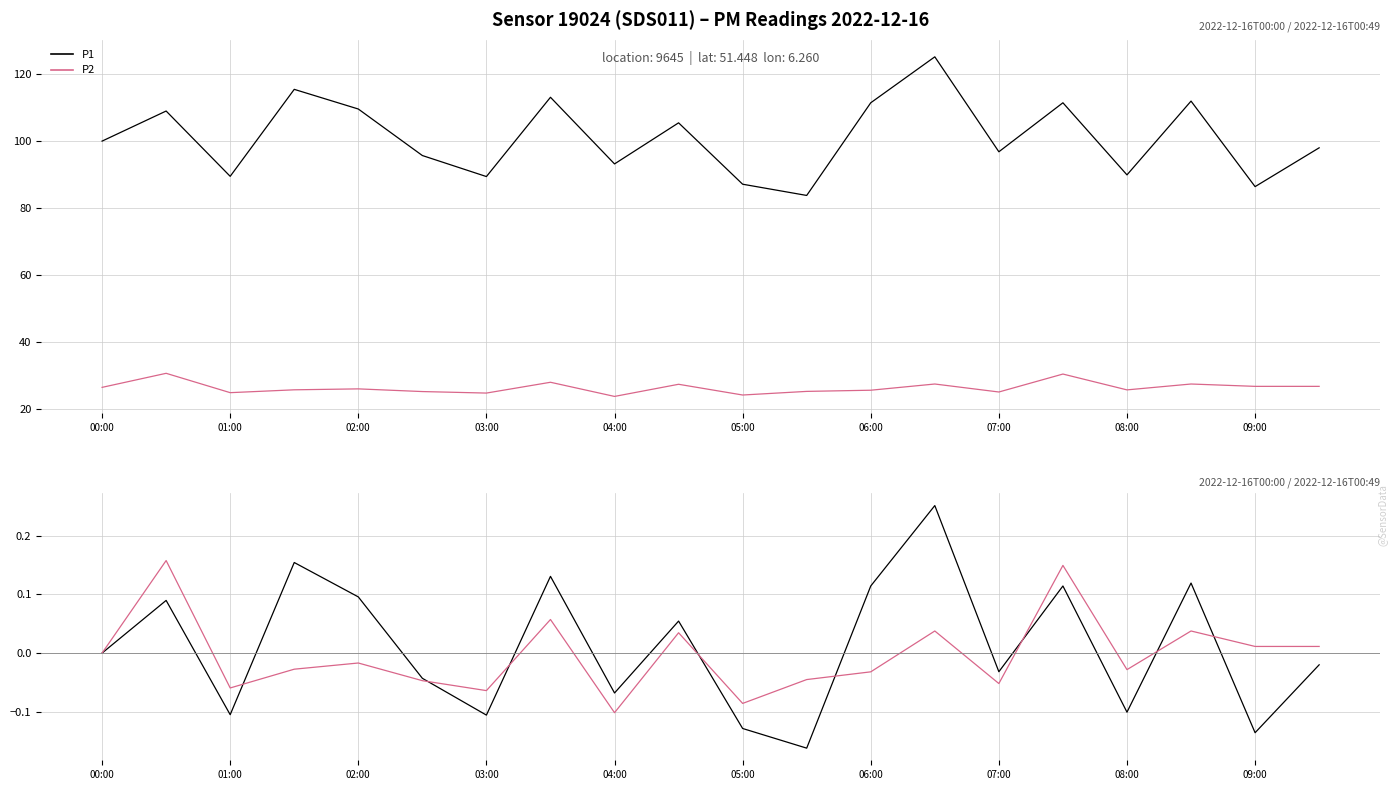

Rank the series at 07:00 from highest to lowest value.

P1, P2